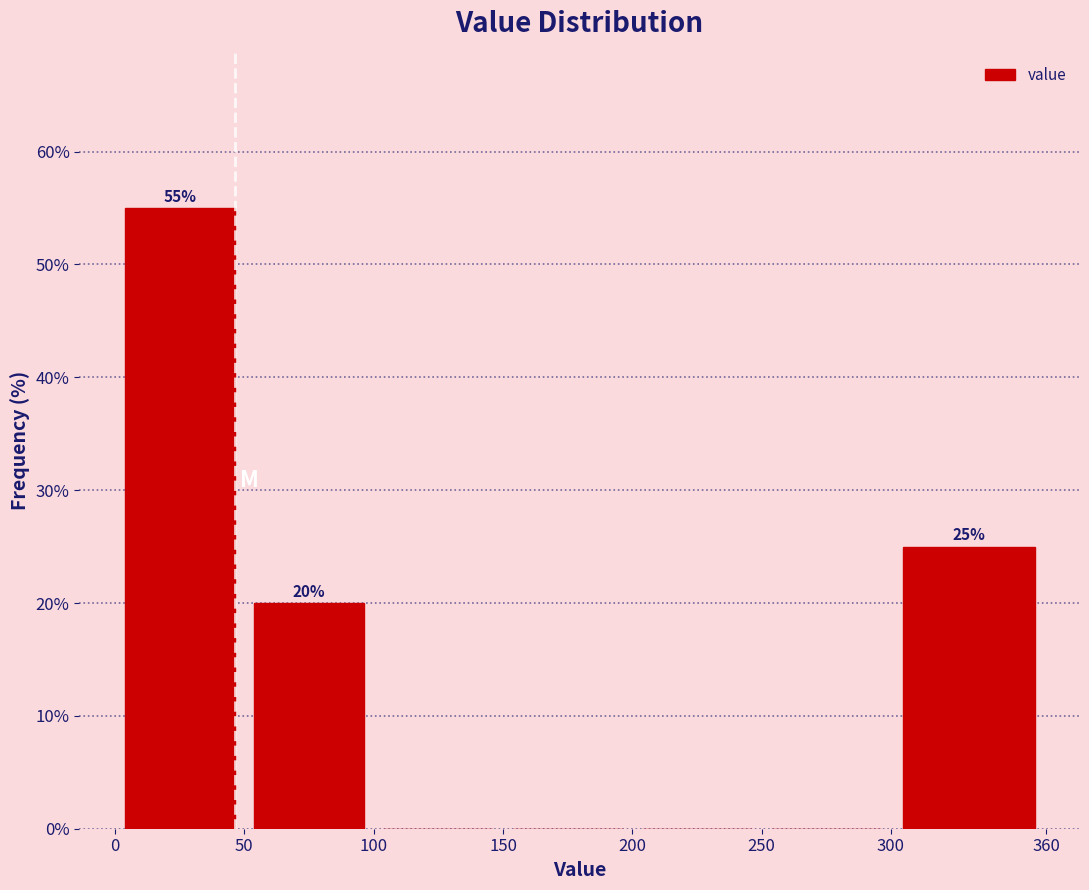

Over which range of the x-axis is the bar tallest?

0 to 50